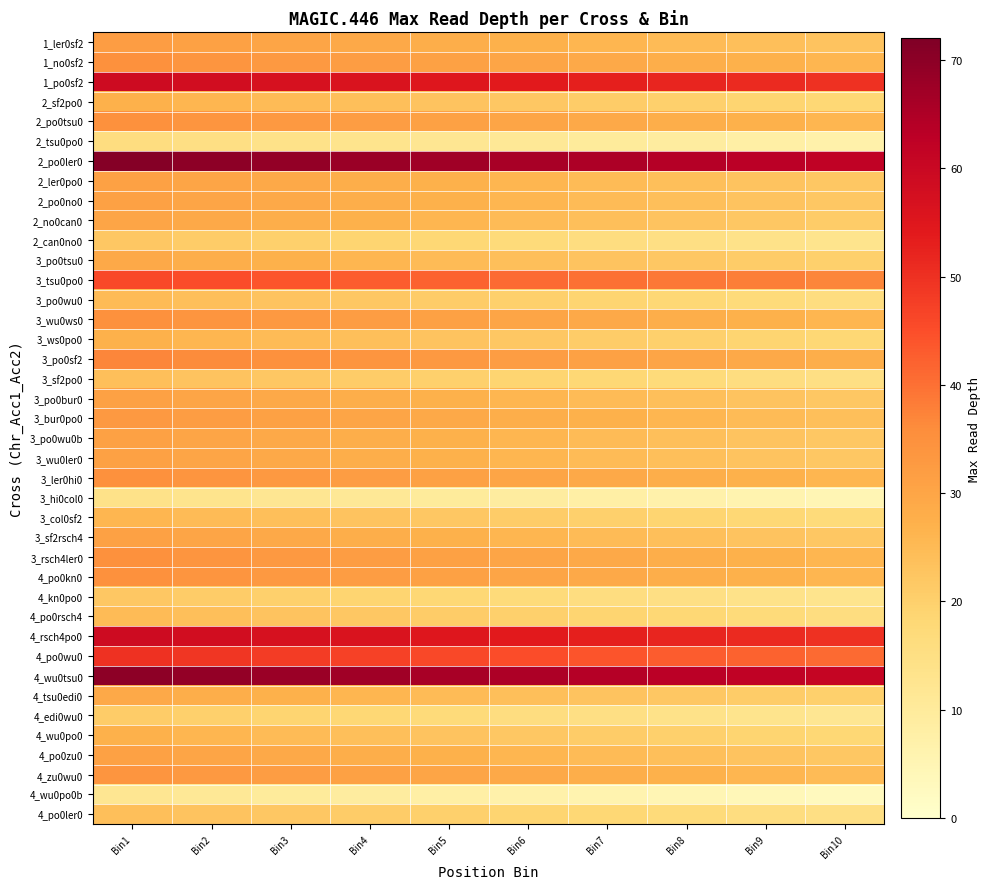

Which has a higher value, Bin5 or Bin8?

Bin5